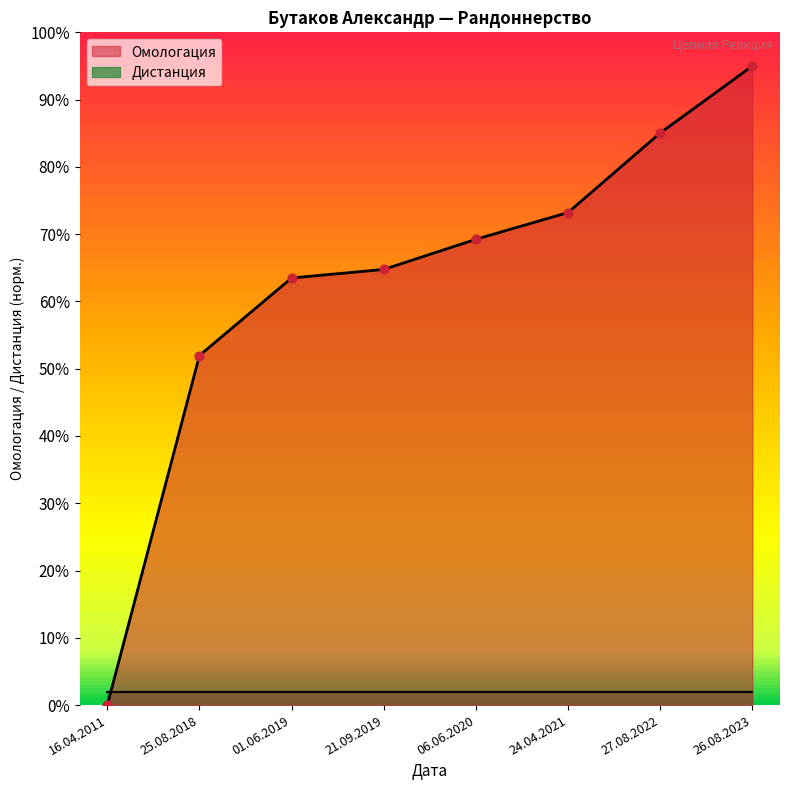

What is the change in value from 16.04.2011 to 01.06.2019?

+0.6